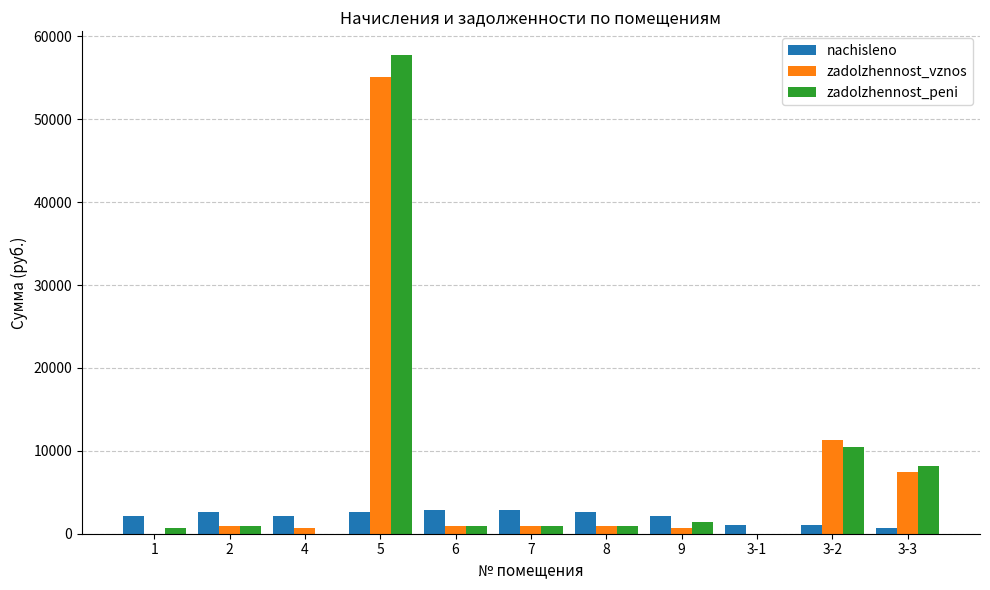

At which category is the sum across all series the highest?

5